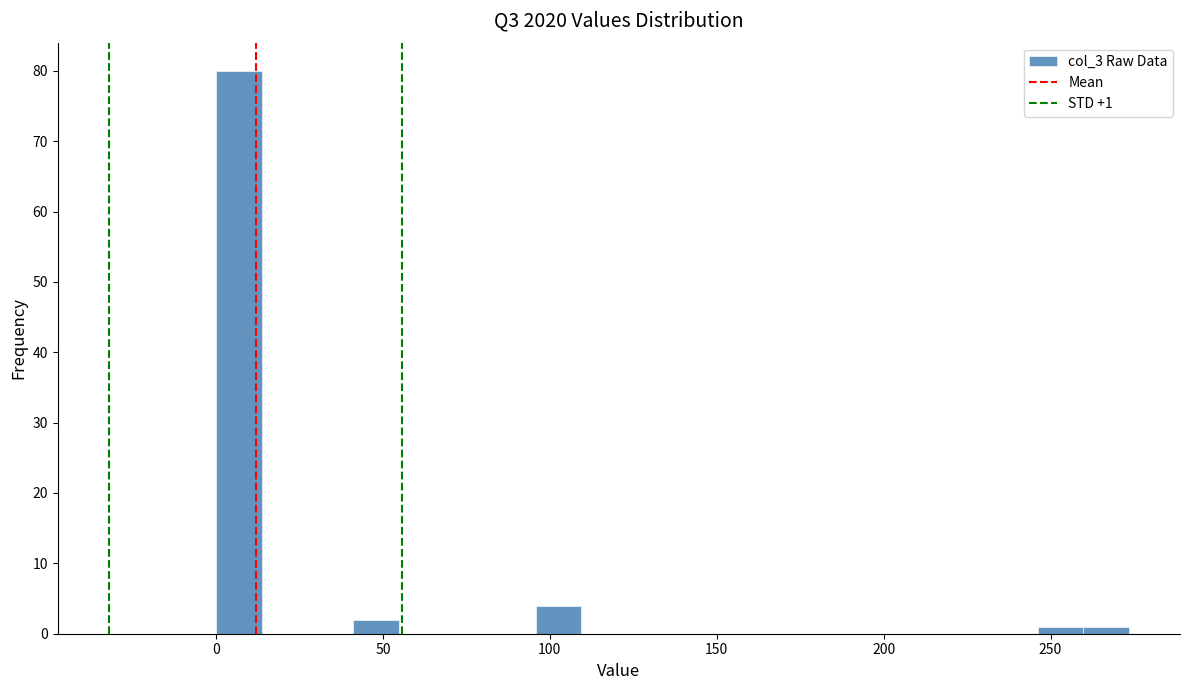

Read against the x-axis, roughly where is the centre of the tallest bar?

5